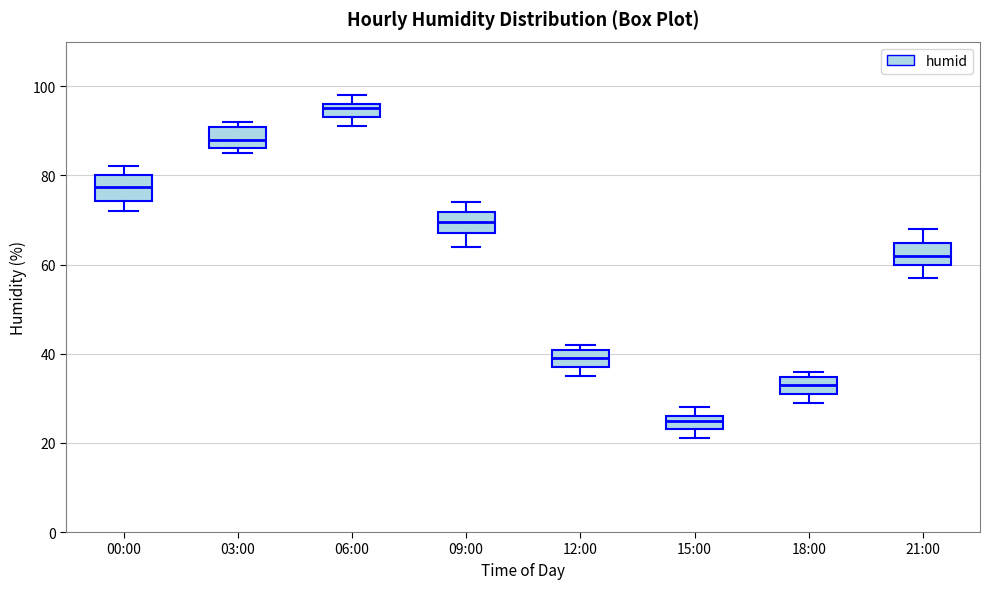

Which box has the highest median line?

06:00